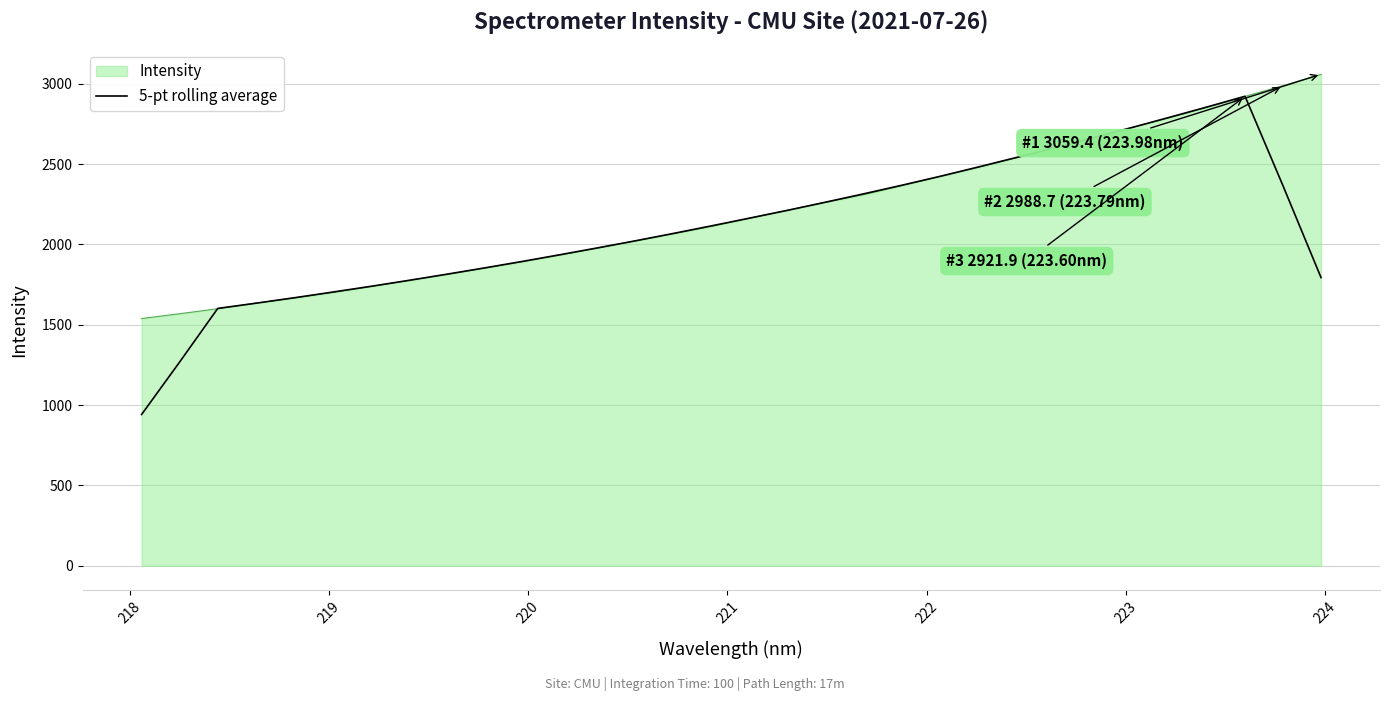

Which series has the widest spread of values?

5-pt rolling average